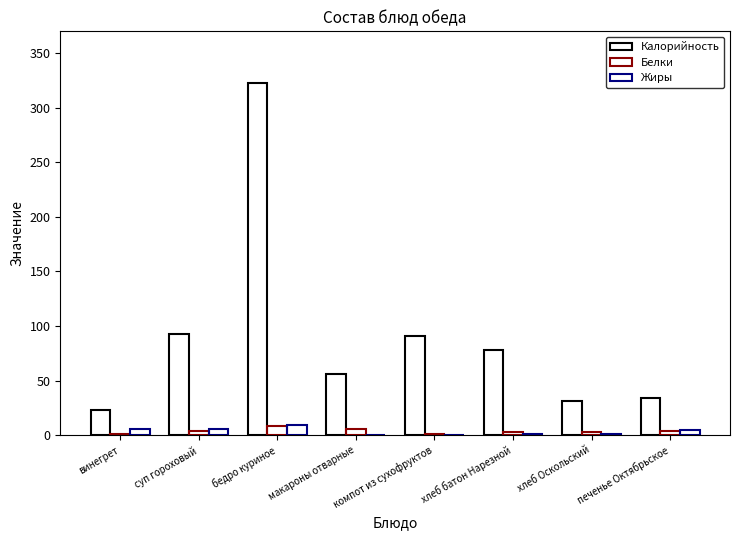

What is the sum of the Жиры values at бедро куриное and винегрет?

15.0